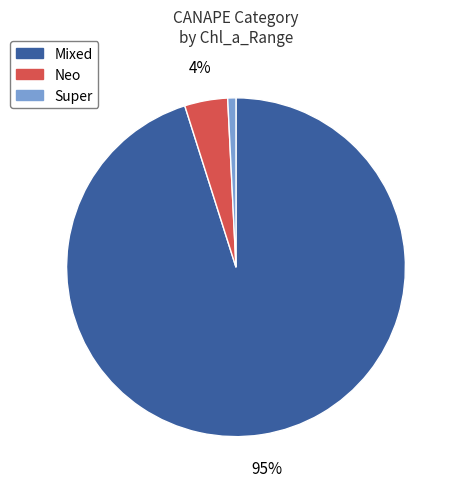

Is there any slice that represents more than half of the pie?

Yes